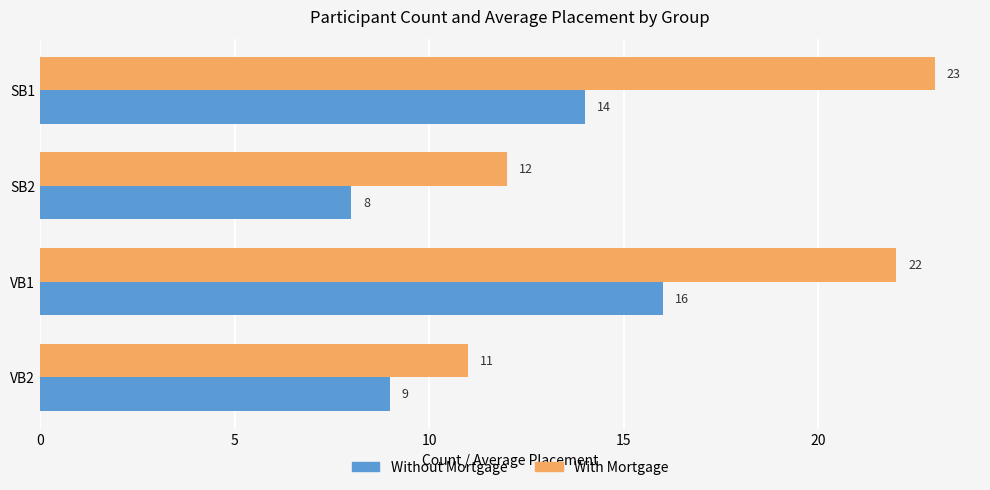

Between SB1 and SB2, which series saw the biggest shift?

With Mortgage